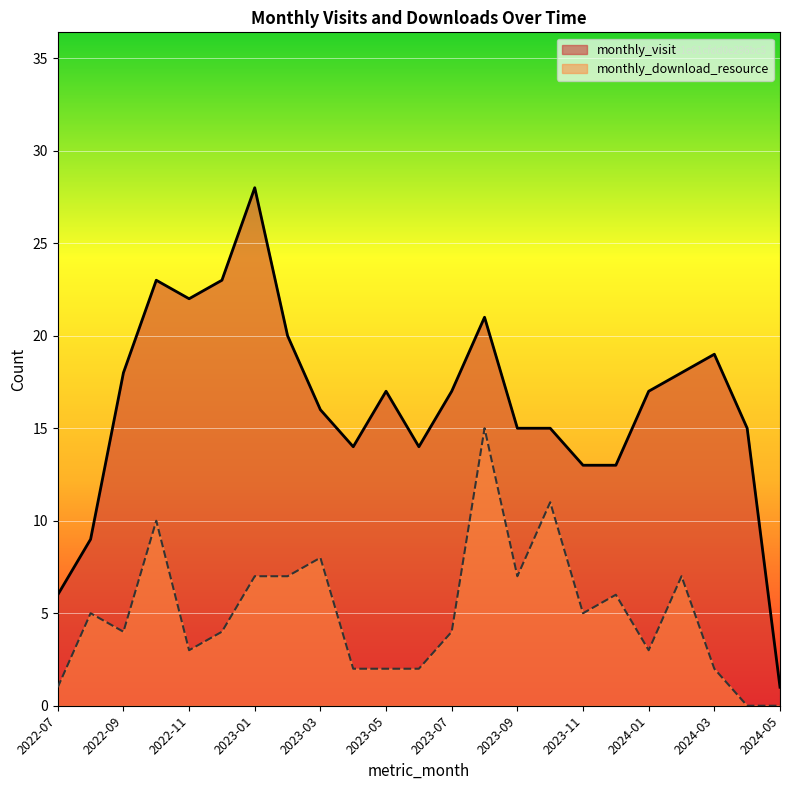

Reading left to right, list all the values displayed in this chart.

monthly_visit: 6	9	18	23	22	23	28	20	16	14	17	14	17	21	15	15	13	13	17	18	19	15	1
monthly_download_resource: 1	5	4	10	3	4	7	7	8	2	2	2	4	15	7	11	5	6	3	7	2	0	0